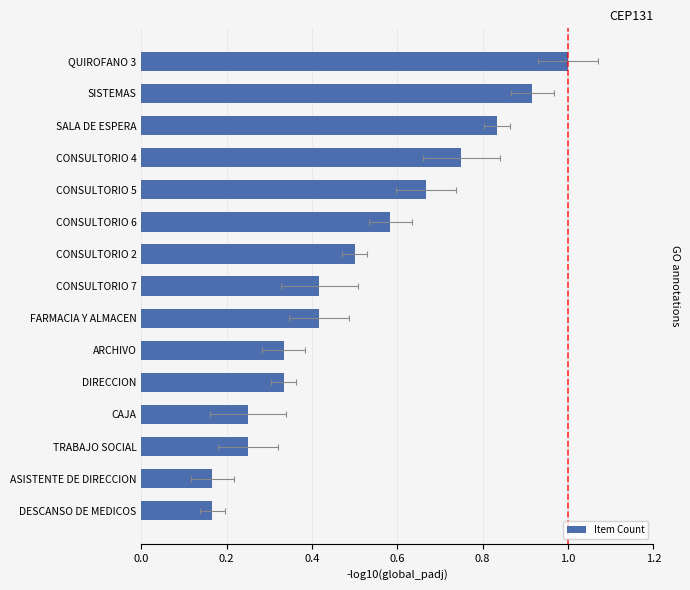

What is the sum of all values?

7.6